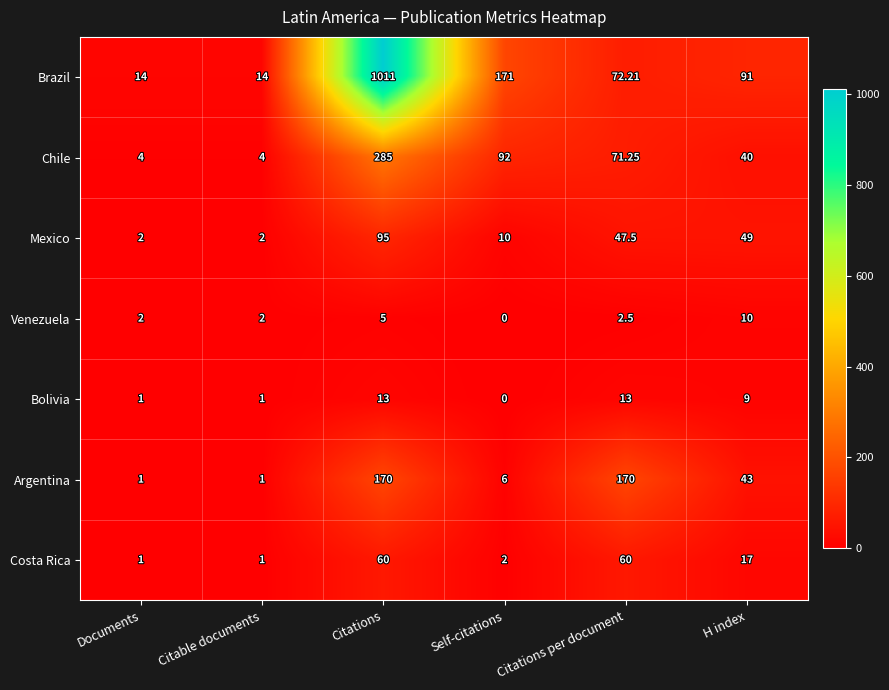

Between Citable documents and Self-citations, which series saw the biggest shift?

Brazil